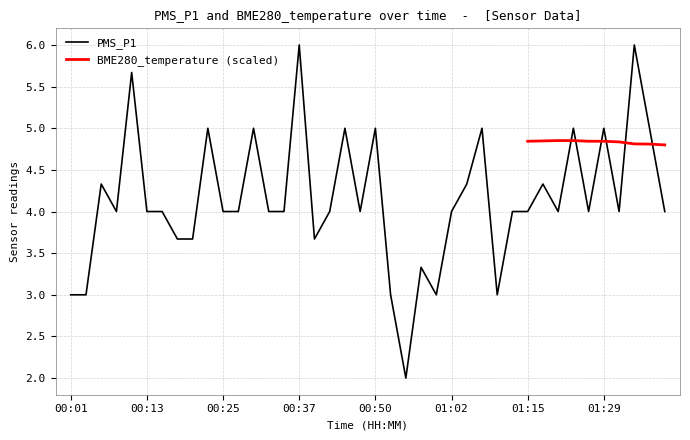

Between 01:40 and 00:52, which is larger?

01:40